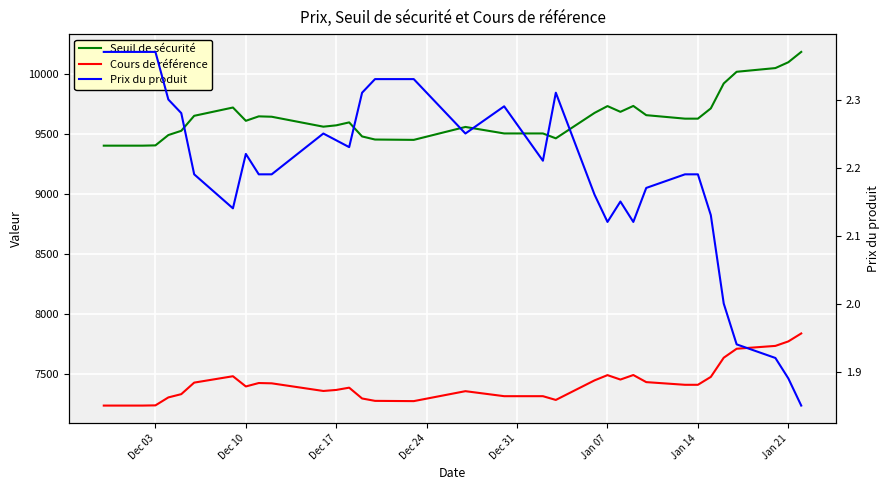

How many data points in Prix du produit are above 2?

28